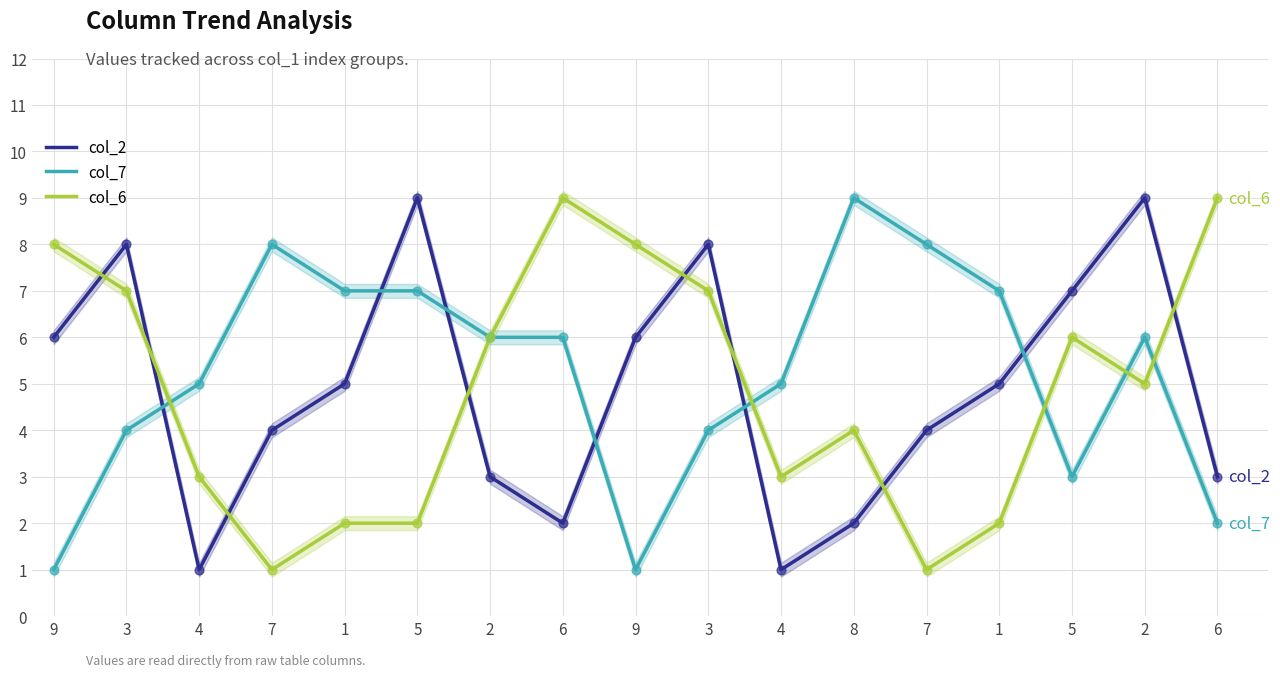

What is the total value across all series at 9?

15